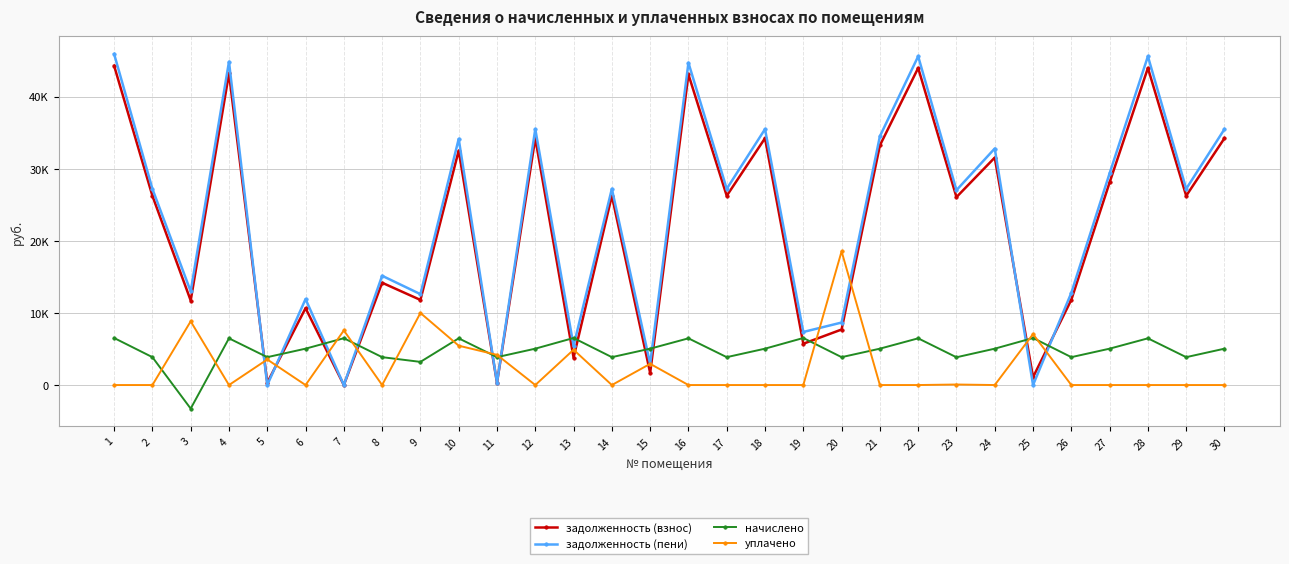

What is the greatest value displayed?

45941.3